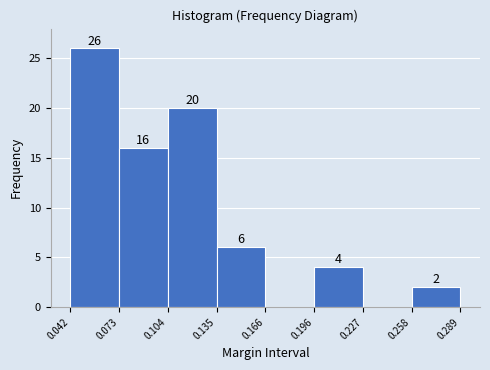

Over which range of the x-axis is the bar tallest?

0.042 to 0.073